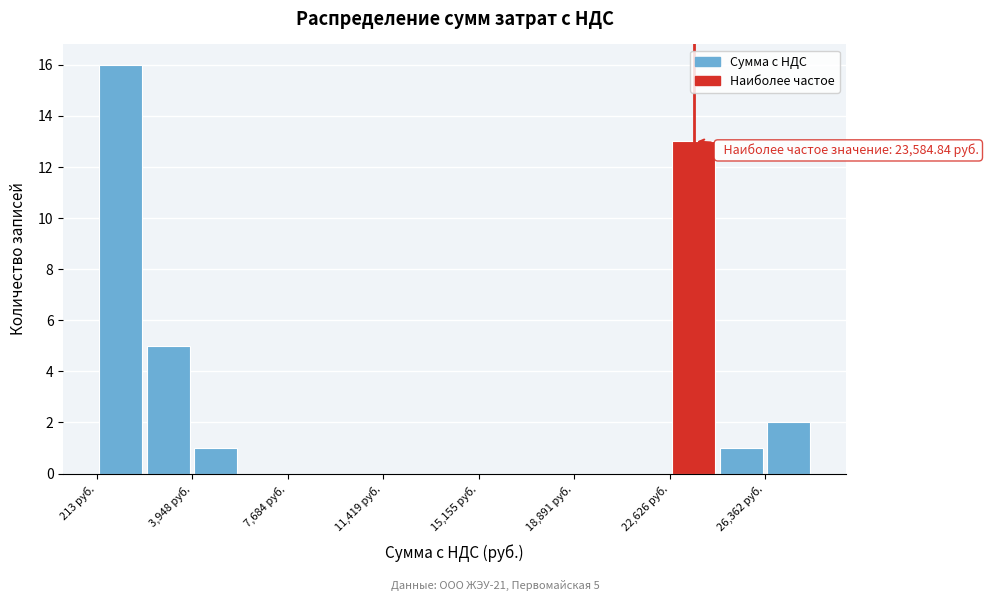

Read against the x-axis, roughly where is the centre of the tallest bar?

1000